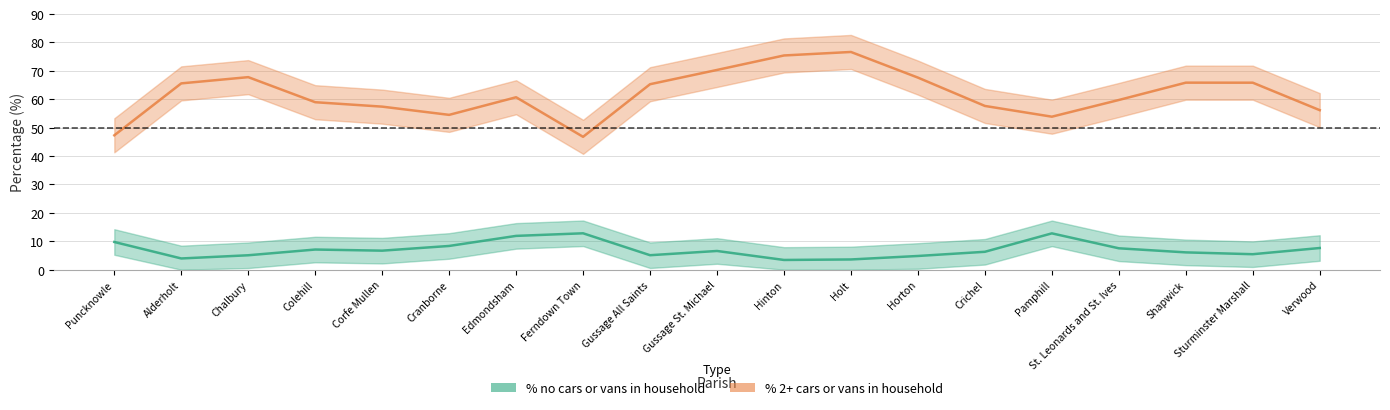

Is the value of % 2 or more cars or vans in a household at Shapwick greater than the value of % no cars or vans in household at Edmondsham?

Yes